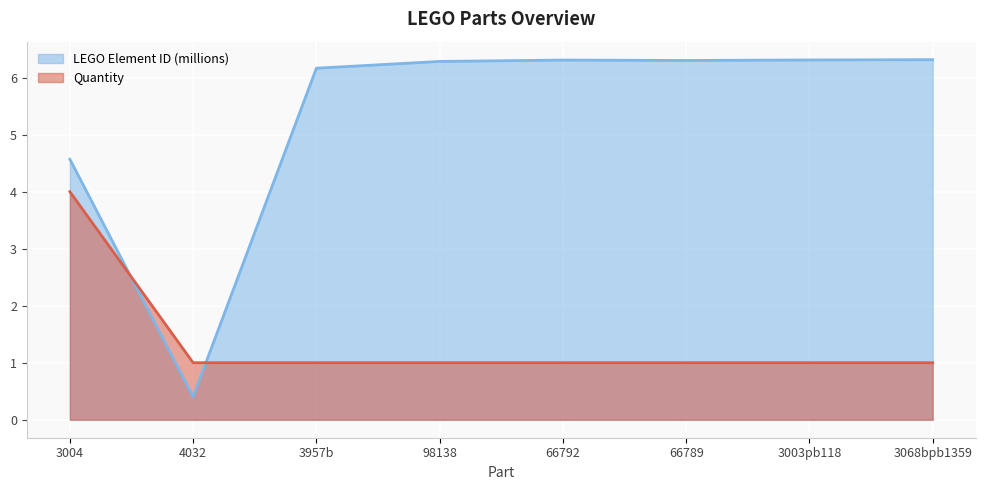

What is the value of the Quantity point at the 2nd from the left?

1.0